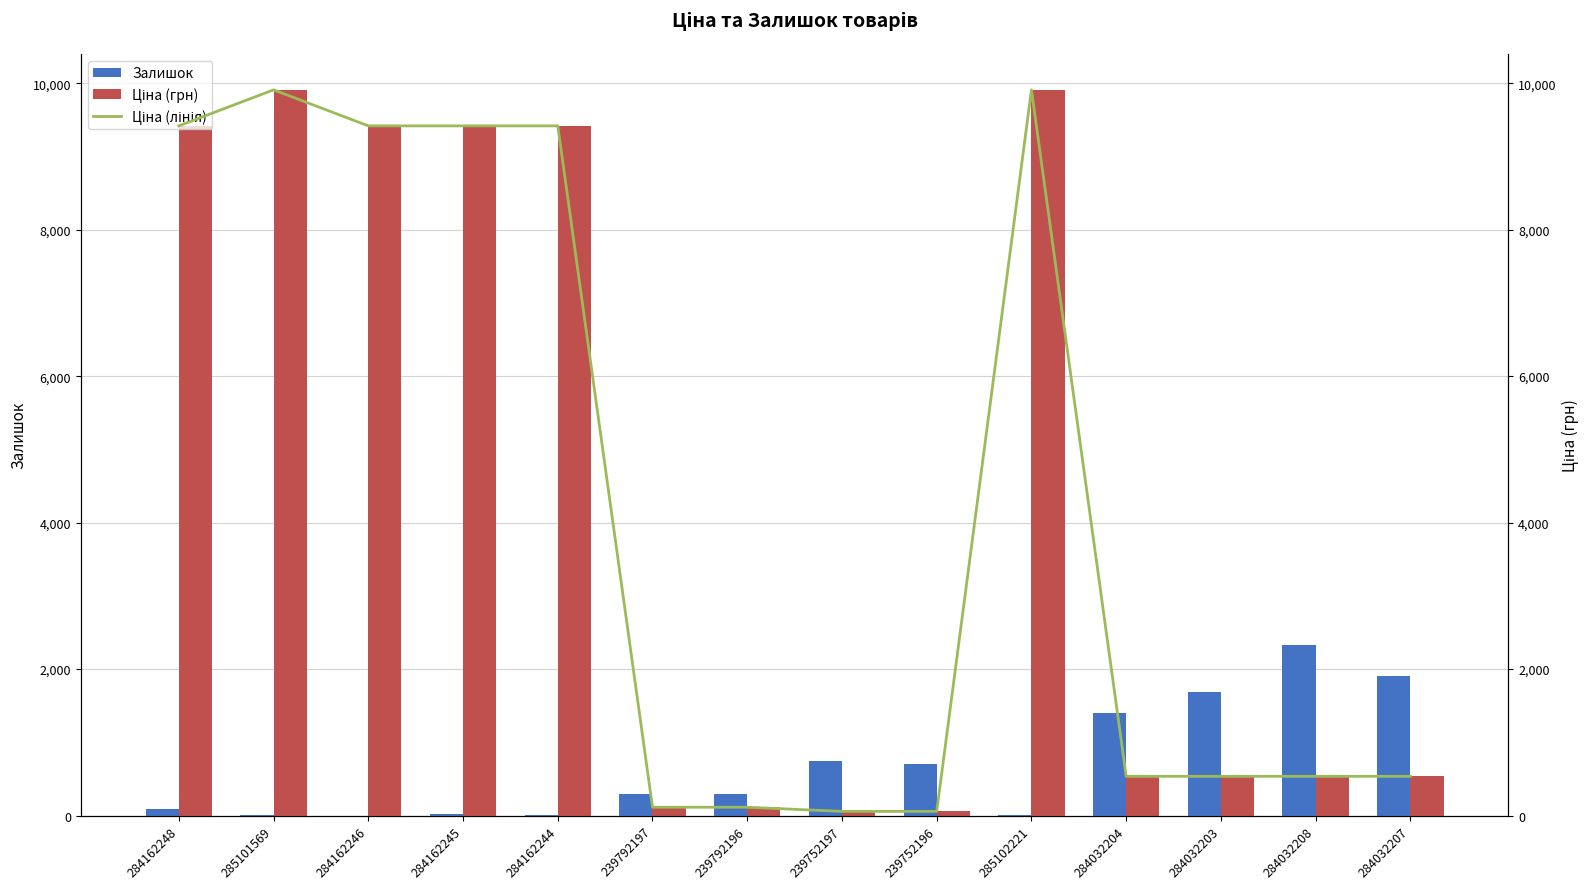

Reading left to right, extract all data points from this chart.

Залишок: 284162248=94.0	285101569=3.0	284162246=0.0	284162245=27.0	284162244=1.0	239792197=289.0	239792196=290.0	239752197=745.0	239752196=698.0	285102221=2.0	284032204=1407.0	284032203=1685.0	284032208=2329.0	284032207=1908.0
Ціна (грн): 284162248=9416.9	285101569=9908.5	284162246=9416.9	284162245=9416.9	284162244=9416.9	239792197=113.3	239792196=113.3	239752197=56.7	239752196=56.7	285102221=9908.5	284032204=535.4	284032203=535.4	284032208=535.4	284032207=535.4
Ціна (лінія): 284162248=9416.9	285101569=9908.5	284162246=9416.9	284162245=9416.9	284162244=9416.9	239792197=113.3	239792196=113.3	239752197=56.7	239752196=56.7	285102221=9908.5	284032204=535.4	284032203=535.4	284032208=535.4	284032207=535.4